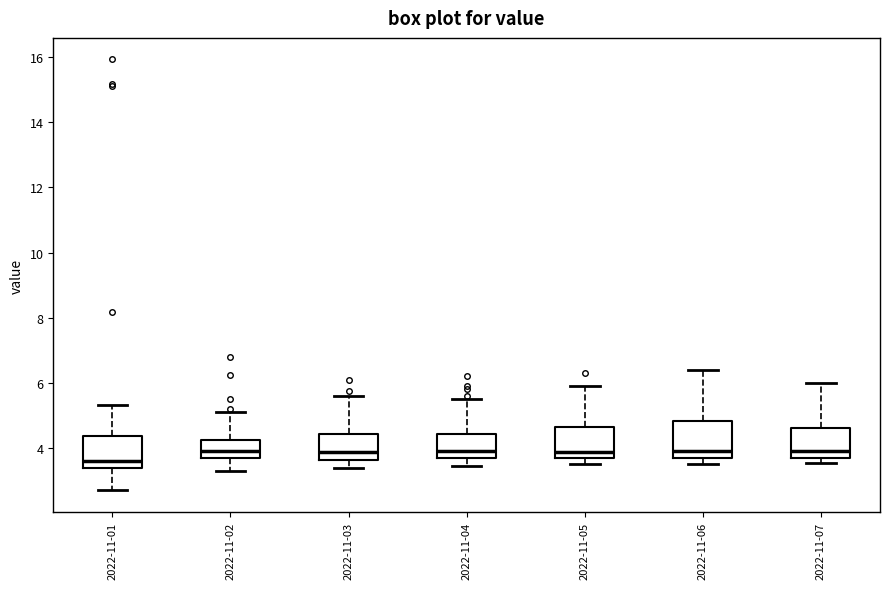

Which box has the lowest median line?

2022-11-01